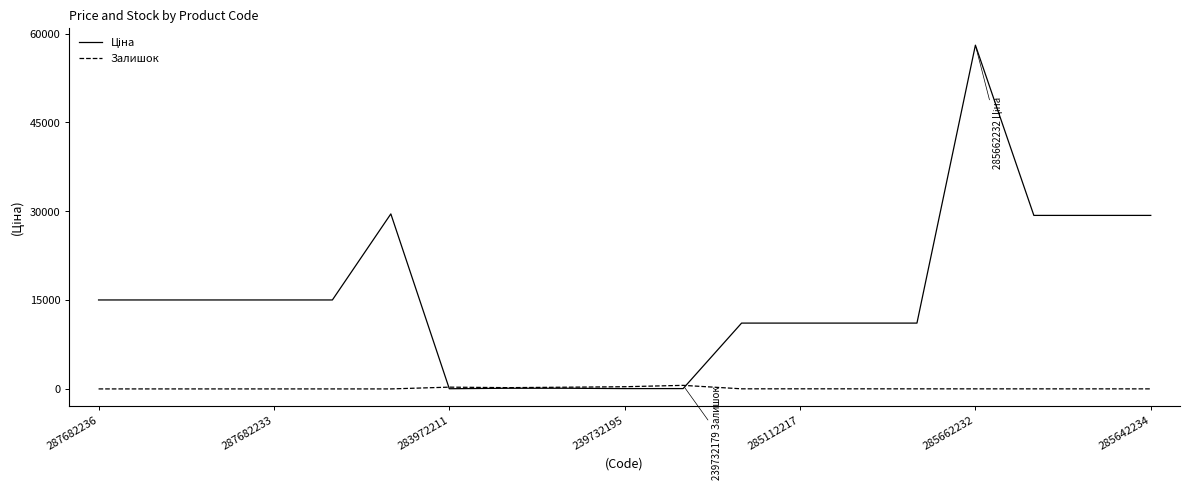

How many lines are shown in the chart?

2